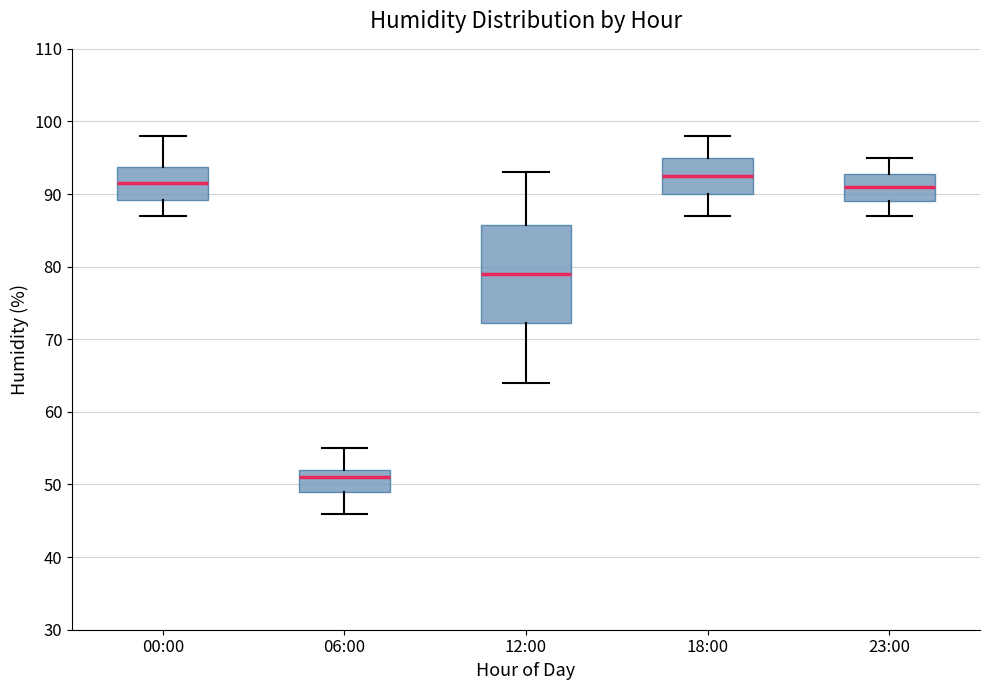

Reading left to right, read every box against the y-axis: the position of its median line, the range the box covers, and the ends of its whiskers. The values are not printed on the chart, so give them approximately, as read against the axis.

00:00: median 92, box 89 to 94, whiskers 87 to 98
06:00: median 51, box 49 to 52, whiskers 46 to 55
12:00: median 79, box 72 to 86, whiskers 64 to 93
18:00: median 93, box 90 to 95, whiskers 87 to 98
23:00: median 91, box 89 to 93, whiskers 87 to 95